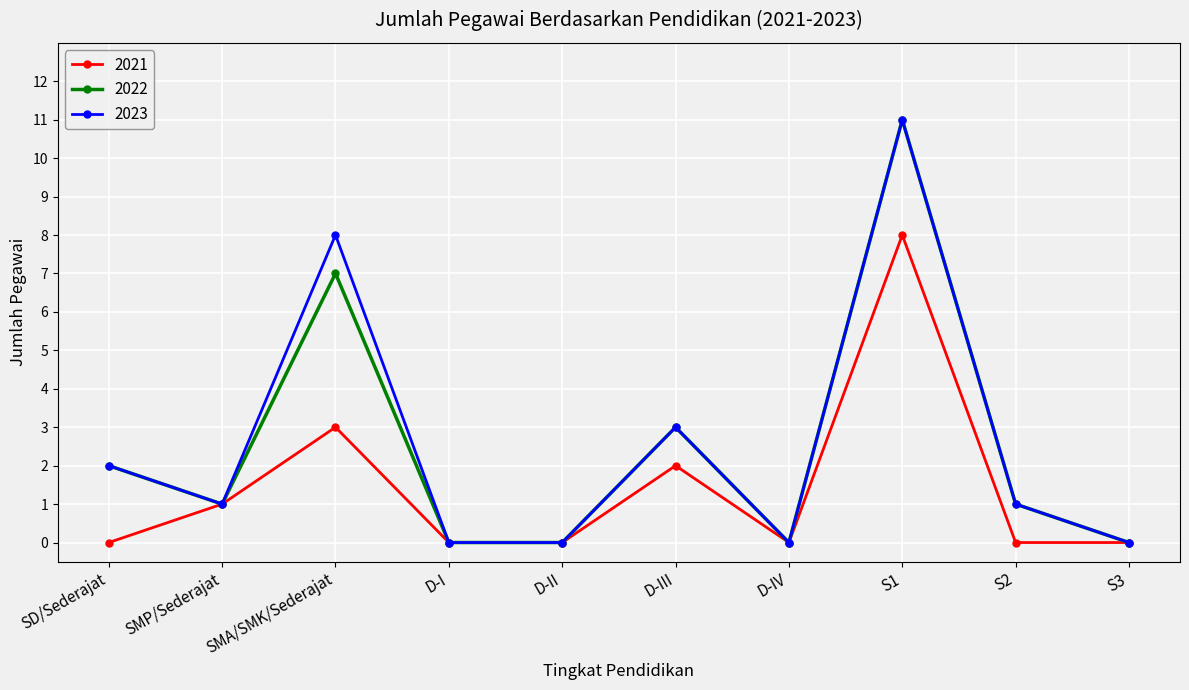

Reading left to right, what are all the values shown in this chart?

2021: 0	1	3	0	0	2	0	8	0	0
2022: 2	1	7	0	0	3	0	11	1	0
2023: 2	1	8	0	0	3	0	11	1	0